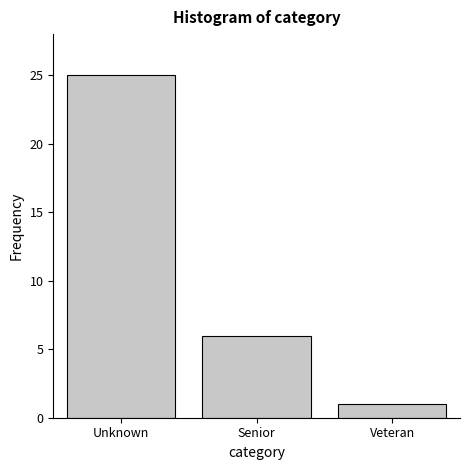

Reading left to right, what are all the values shown in this chart?

Unknown=25	Senior=6	Veteran=1